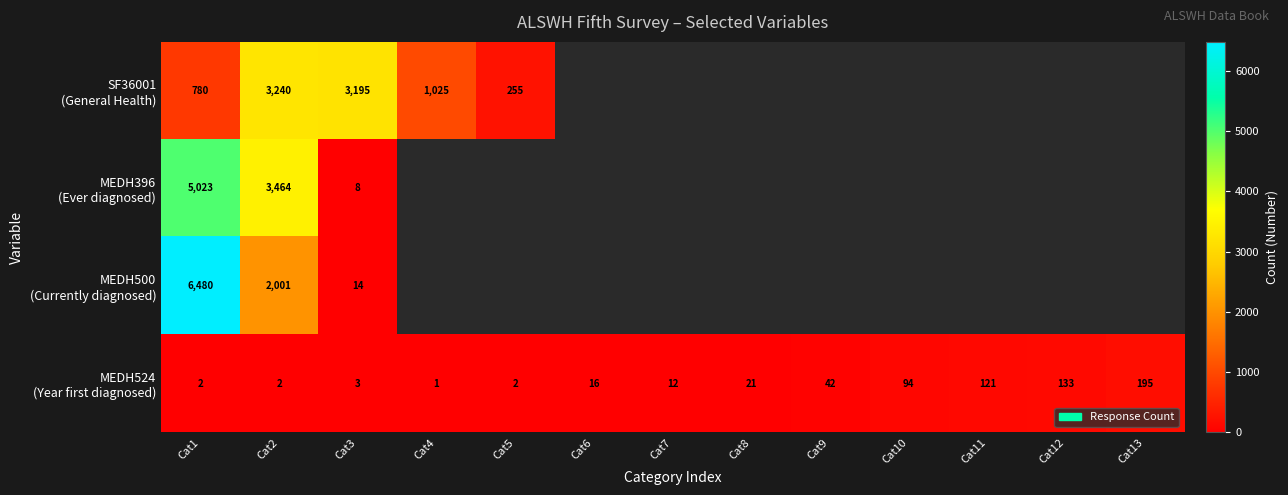

Which category has the lowest value across all series?

Cat4